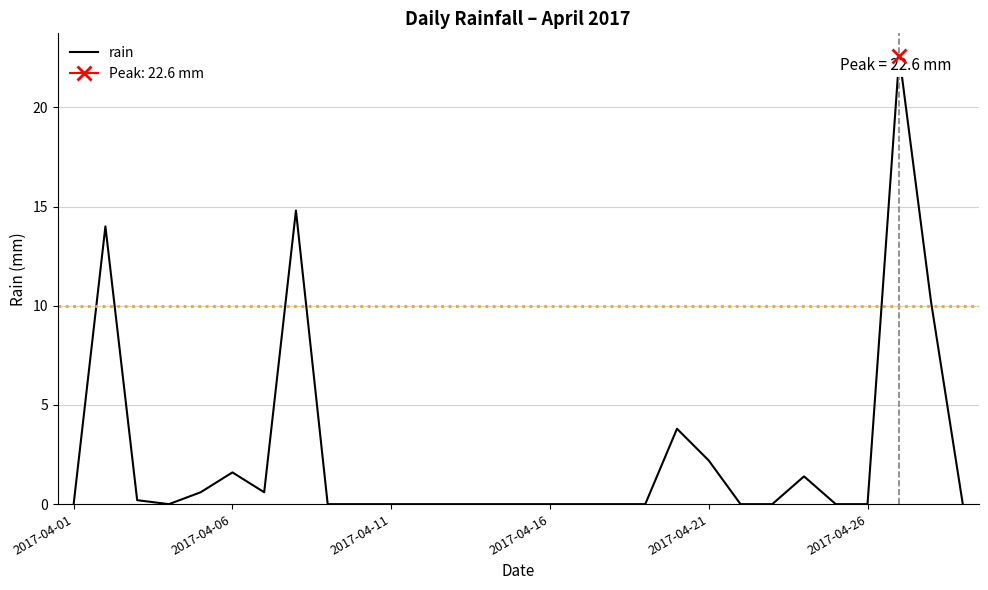

Does the chart display data point markers on the line(s)?

No